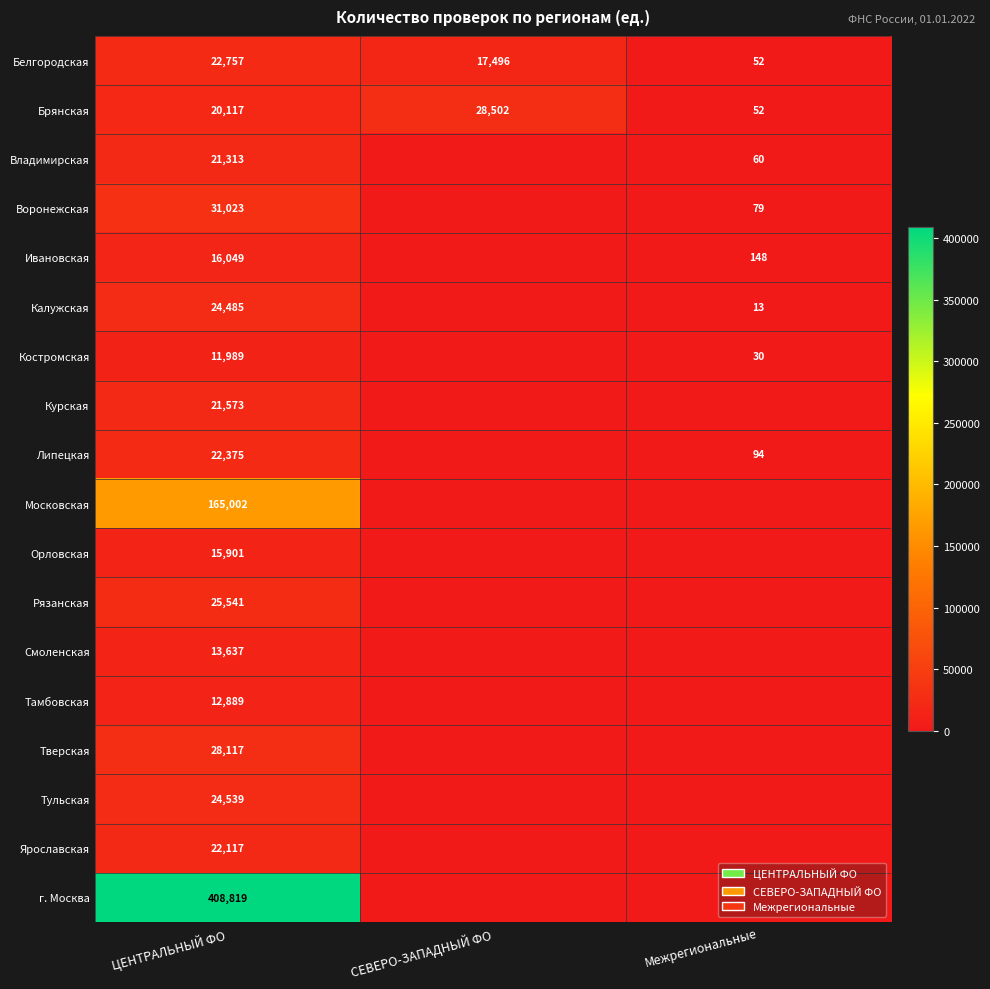

What is the total value across all series at Межрегиональные?

528